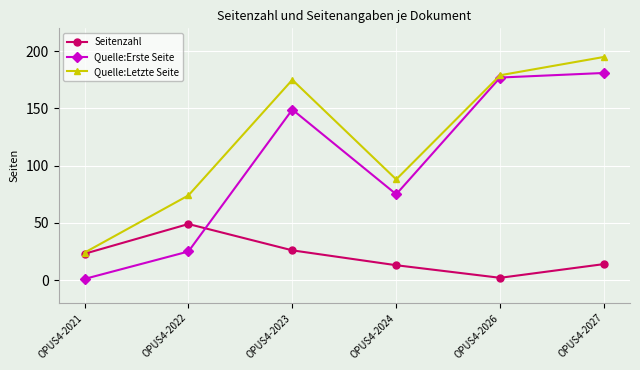

Reading right to left, list all the values displayed in this chart.

Seitenzahl: 14	2	13	26	49	23
Quelle:Erste Seite: 181	177	75	149	25	1
Quelle:Letzte Seite: 195	179	88	175	74	24